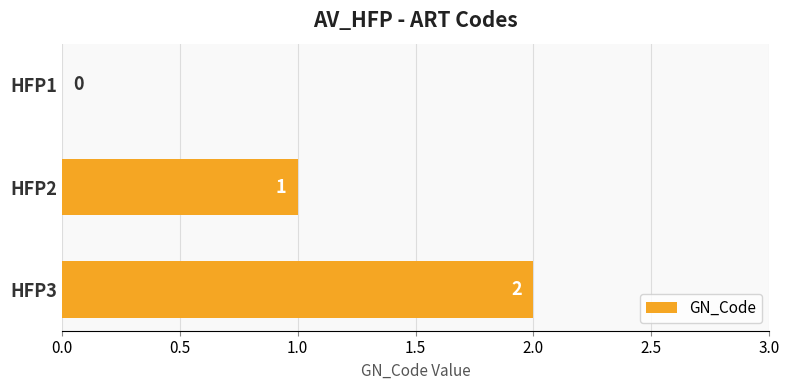

What is the greatest value displayed?

2